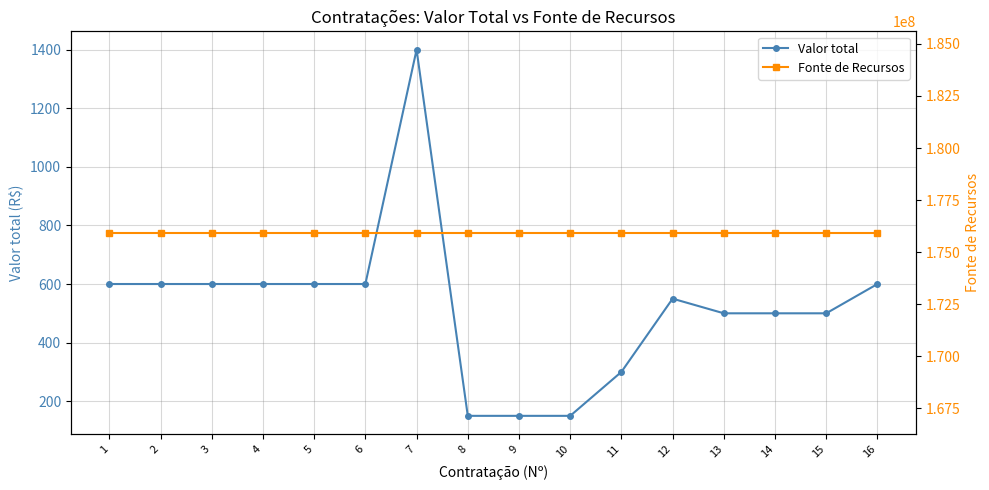

What is the minimum value shown in the chart?

150